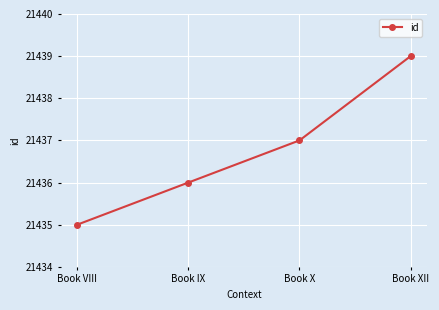

What value does the data have at Book X?

21437